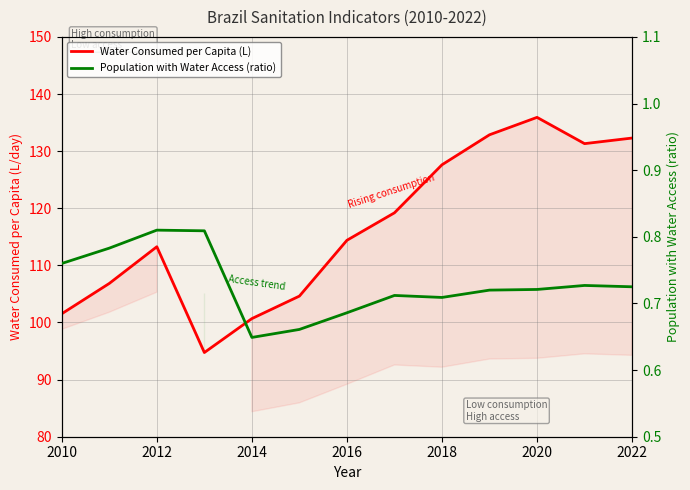

Reading left to right, transcribe all the data shown in this chart.

Water Consumed per Capita (L): 101.5	106.8	113.3	94.7	100.7	104.6	114.4	119.2	127.6	132.9	135.9	131.3	132.3
Population with Water Access (ratio): 0.8	0.8	0.8	0.8	0.6	0.7	0.7	0.7	0.7	0.7	0.7	0.7	0.7